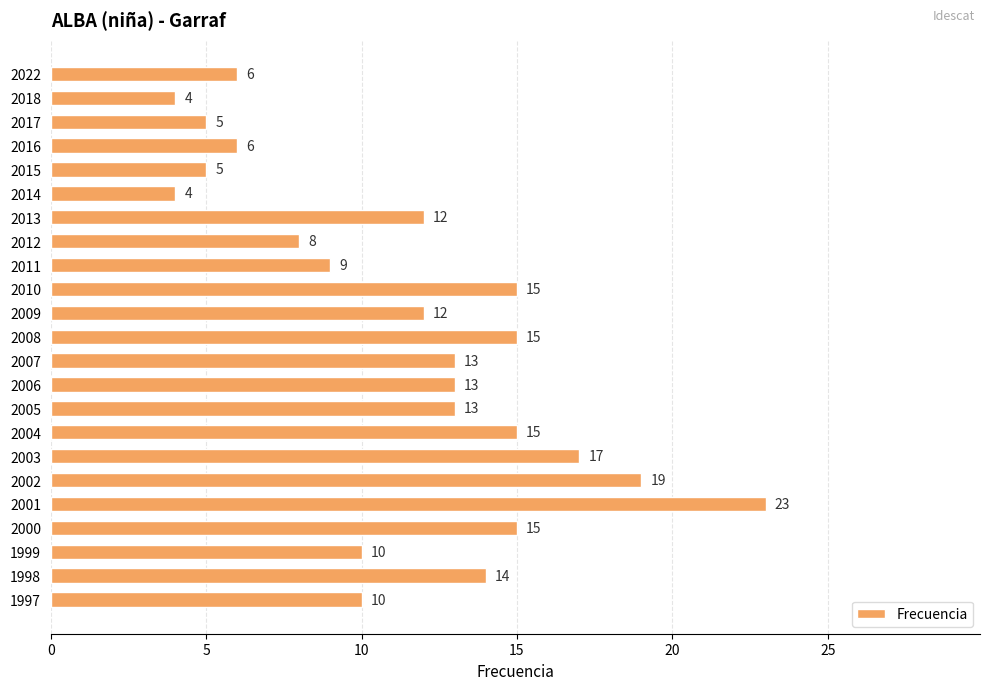

Reading top to bottom, extract all data points from this chart.

6	4	5	6	5	4	12	8	9	15	12	15	13	13	13	15	17	19	23	15	10	14	10